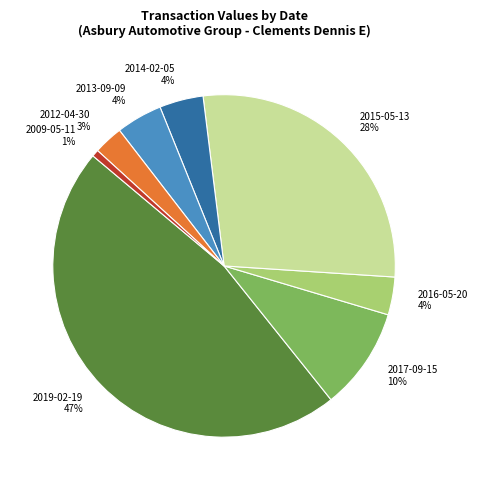

Between 2014-02-05 and 2009-05-11, which is larger?

2014-02-05